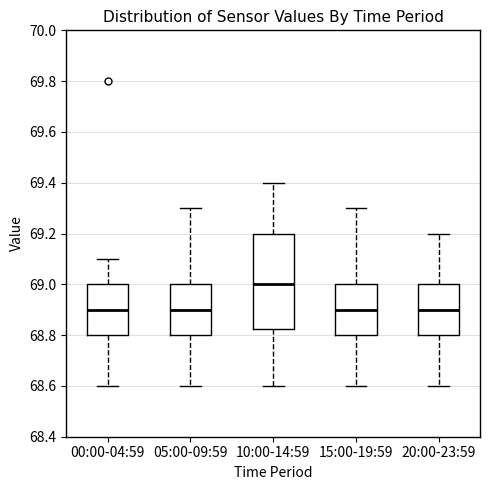

Reading left to right, transcribe this box plot: for each box, give where its median line is, the range the box spans, and where its two whiskers end, as read against the y-axis. The values are not printed on the chart, so give them approximately, as read against the axis.

00:00-04:59: median 68.90, box 68.80 to 69.00, whiskers 68.60 to 69.10
05:00-09:59: median 68.90, box 68.80 to 69.00, whiskers 68.60 to 69.30
10:00-14:59: median 69.00, box 68.82 to 69.20, whiskers 68.60 to 69.40
15:00-19:59: median 68.90, box 68.80 to 69.00, whiskers 68.60 to 69.30
20:00-23:59: median 68.90, box 68.80 to 69.00, whiskers 68.60 to 69.20